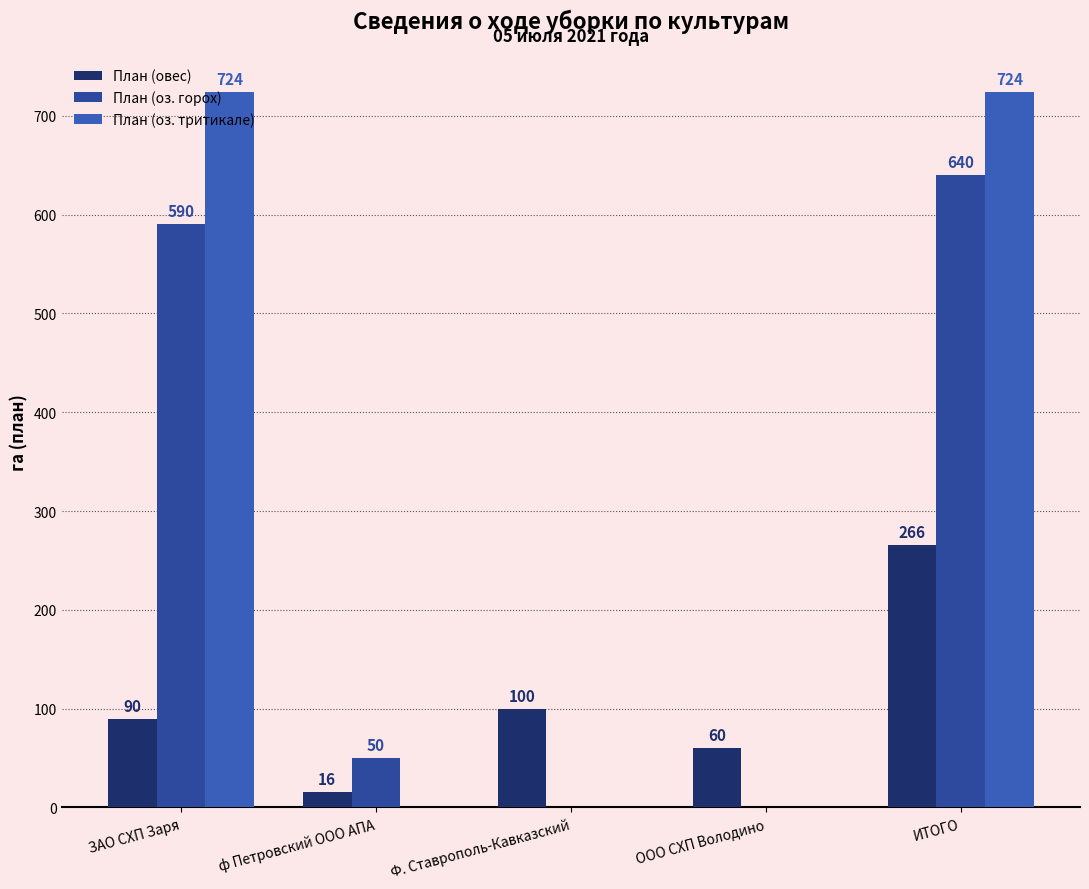

Are the bars grouped side by side (vs. stacked)?

Yes